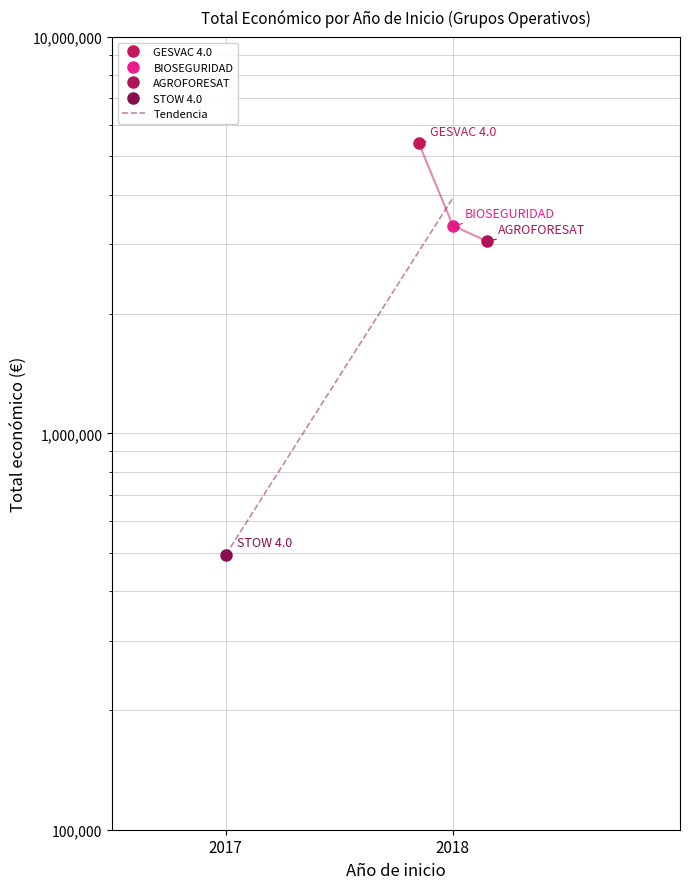

What is the change in value from 2017 to 2018?

+3433885